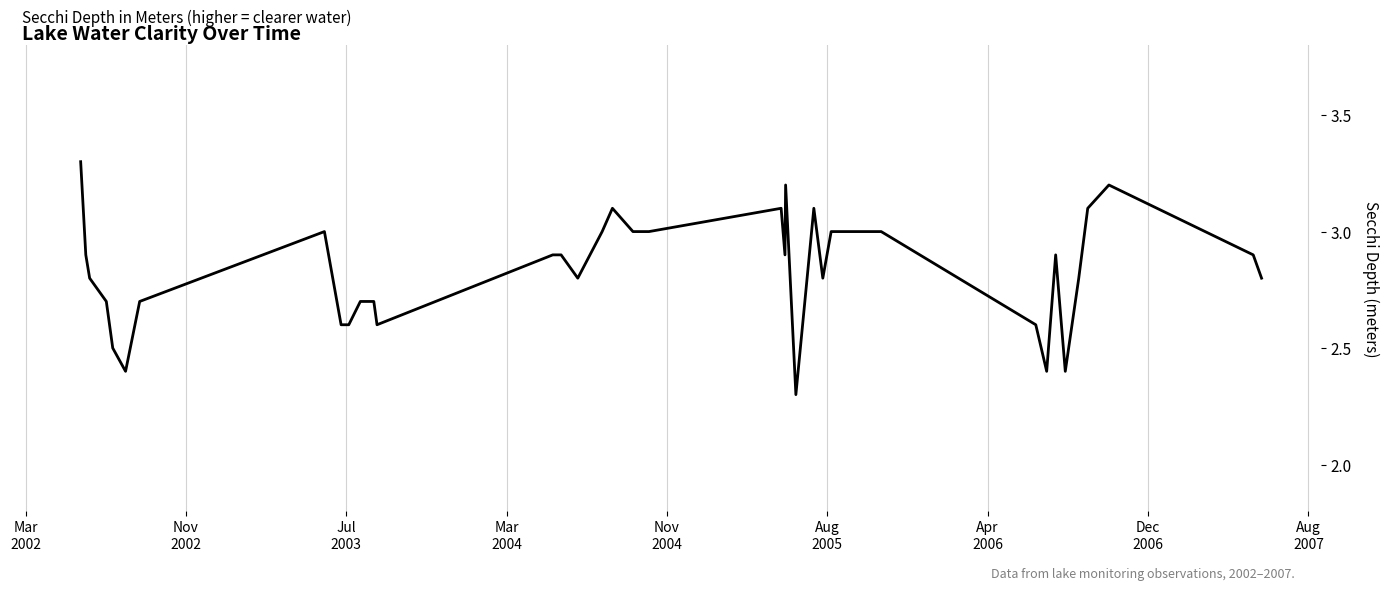

Is this an area chart (filled region under the line)?

No